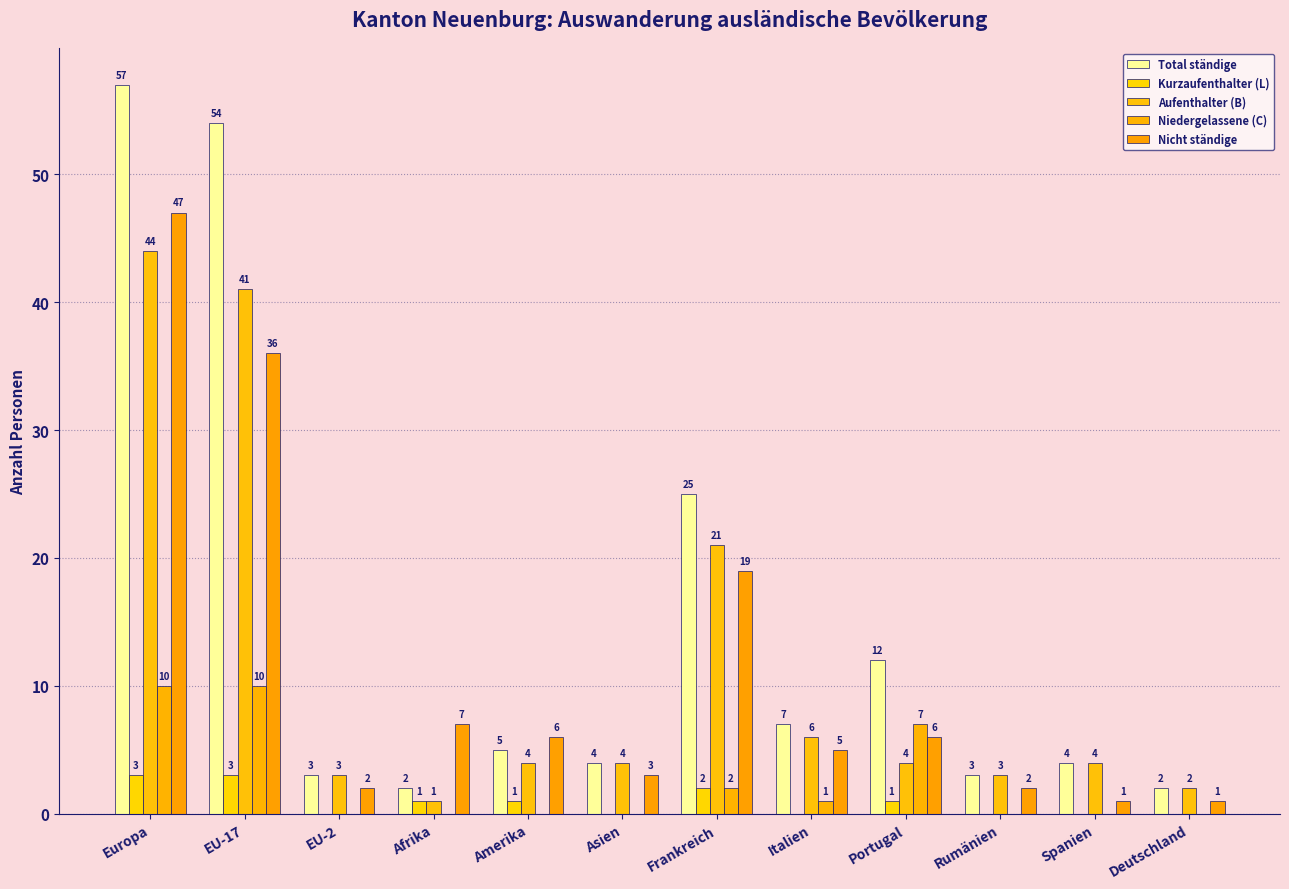

What is the greatest value displayed?

57